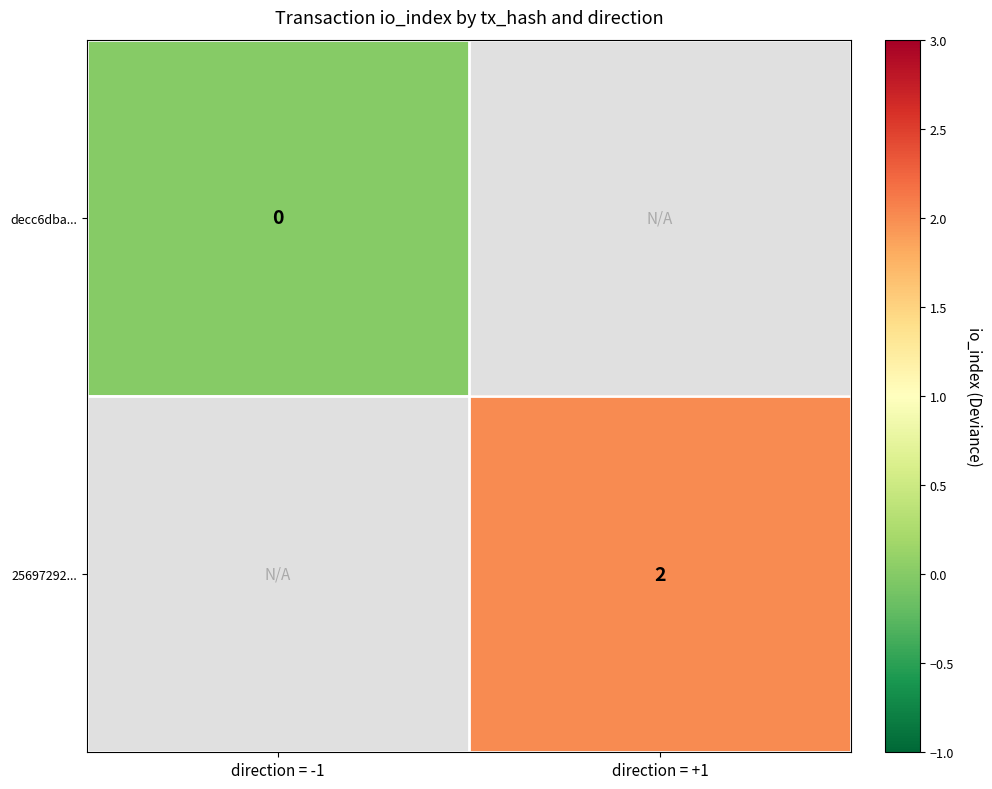

The 25697292... series shows 2 at direction = +1. True or false?

True